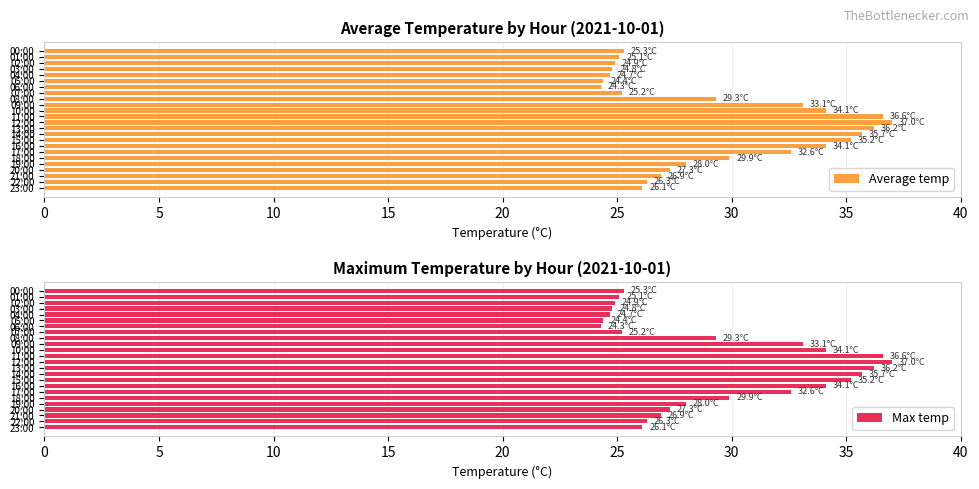

Reading right to left, list all the values displayed in this chart.

Average temp: 26.1	26.3	26.9	27.3	28.0	29.9	32.6	34.1	35.2	35.7	36.2	37.0	36.6	34.1	33.1	29.3	25.2	24.3	24.4	24.7	24.8	24.9	25.1	25.3
Max temp: 26.1	26.3	26.9	27.3	28.0	29.9	32.6	34.1	35.2	35.7	36.2	37.0	36.6	34.1	33.1	29.3	25.2	24.3	24.4	24.7	24.8	24.9	25.1	25.3